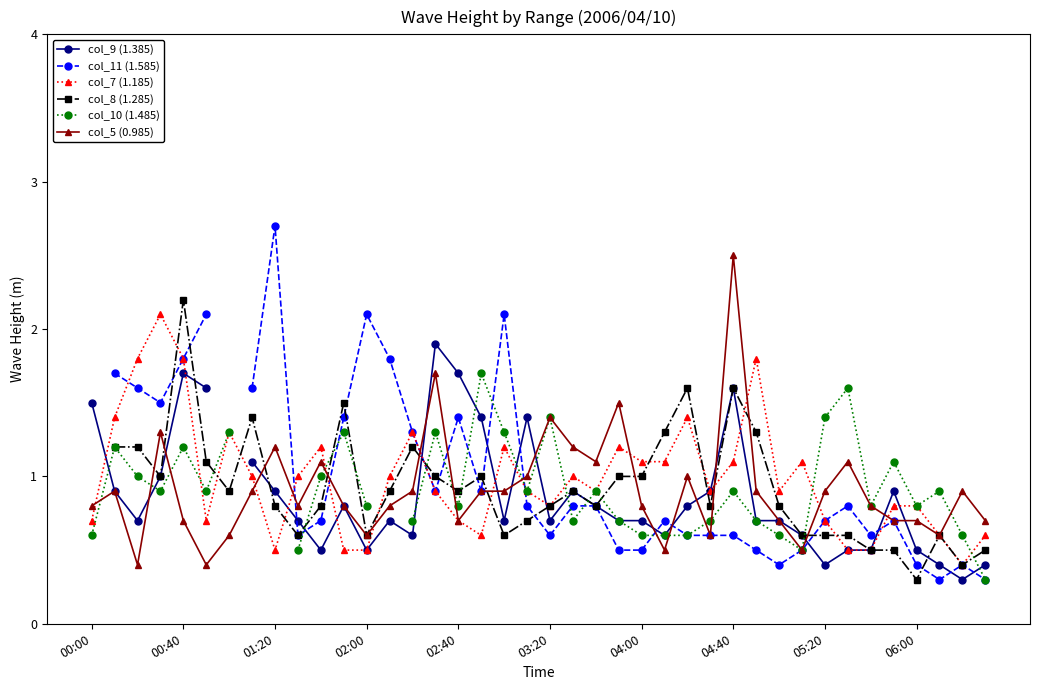

What is the maximum value for col_7 (1.185)?

2.1